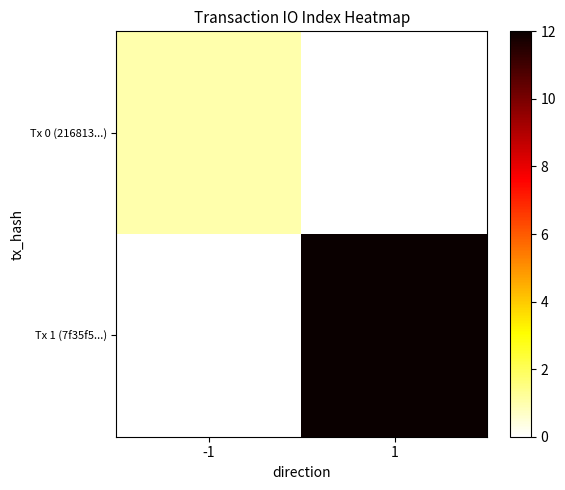

Reading right to left, transcribe all the data shown in this chart.

Tx 0 (216813...): 1=0	-1=1
Tx 1 (7f35f5...): 1=12	-1=0